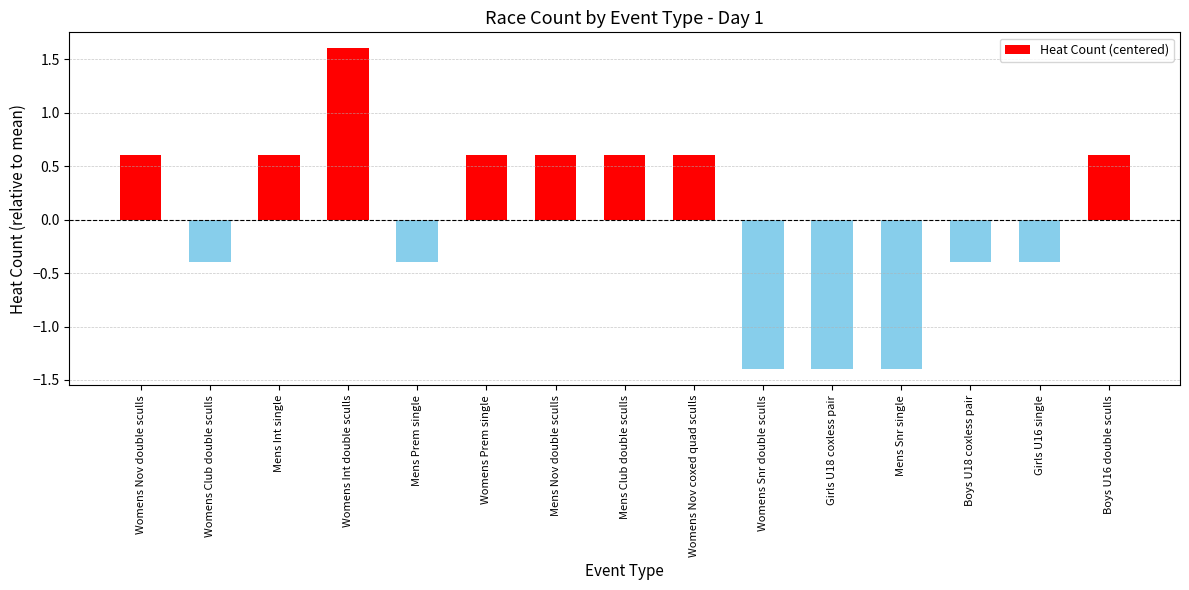

Count the number of categories in the chart.

15